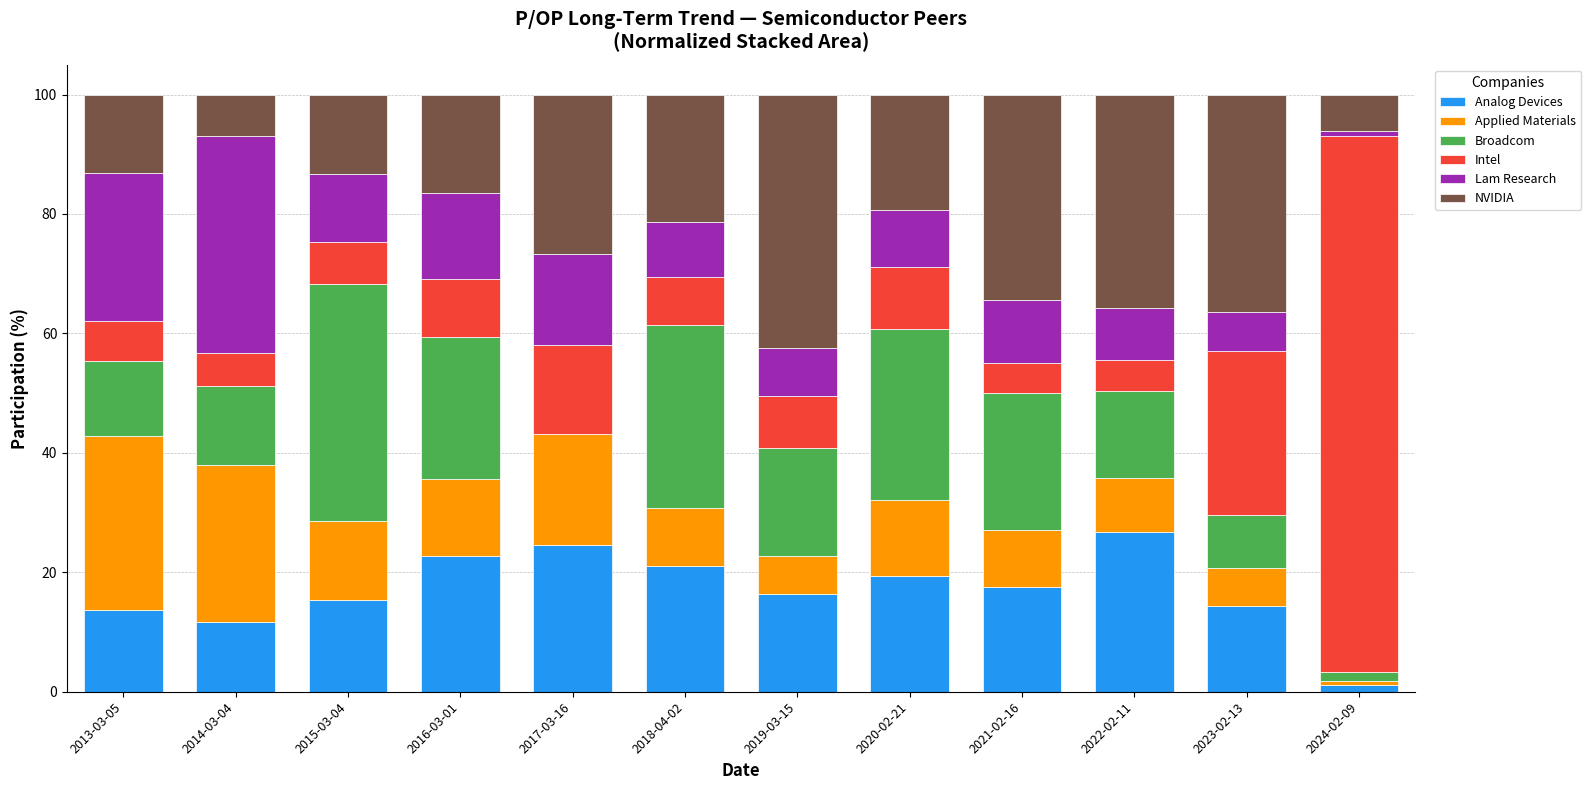

What is the highest value of the Analog Devices series?

26.7